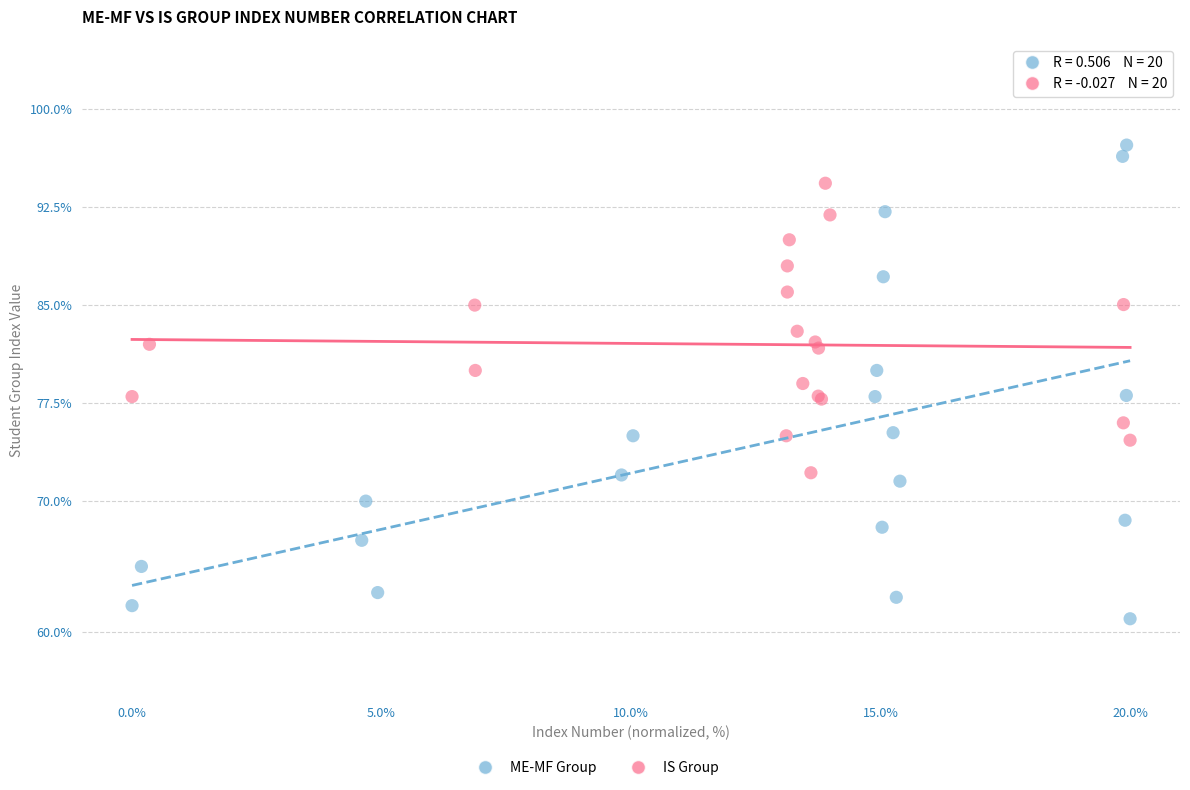

Which series reaches the minimum Y coordinate?

ME-MF Group